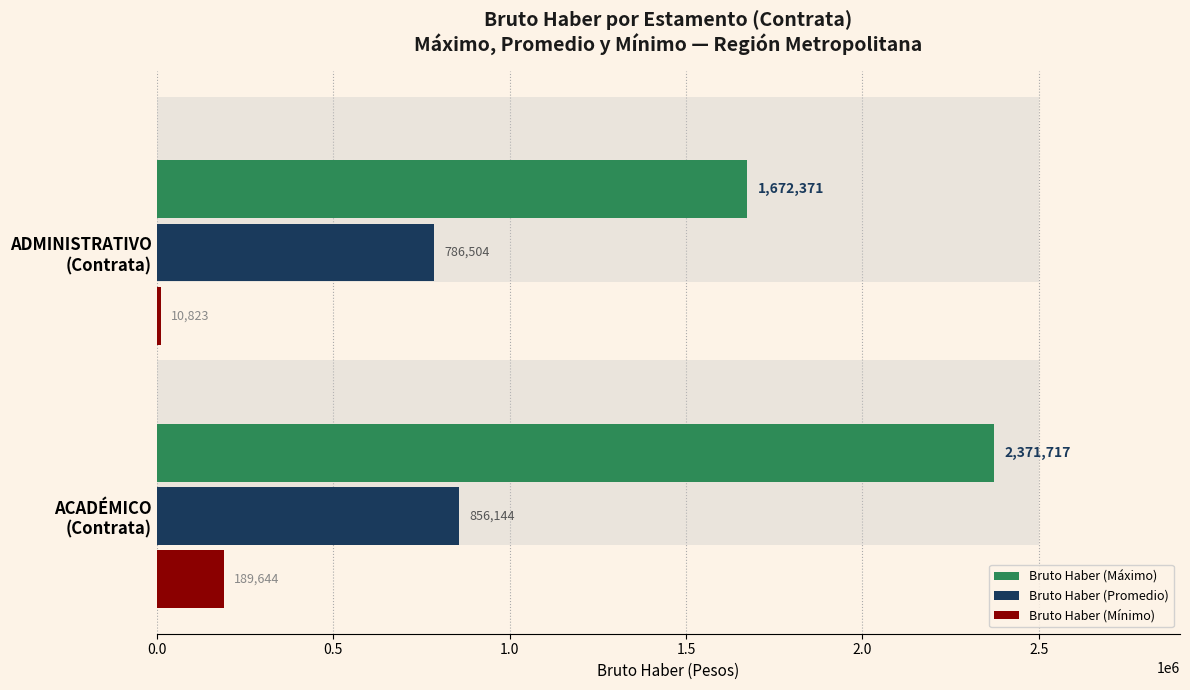

Between 0.0 and 0.5, which series saw the biggest shift?

Bruto Haber (Máximo)